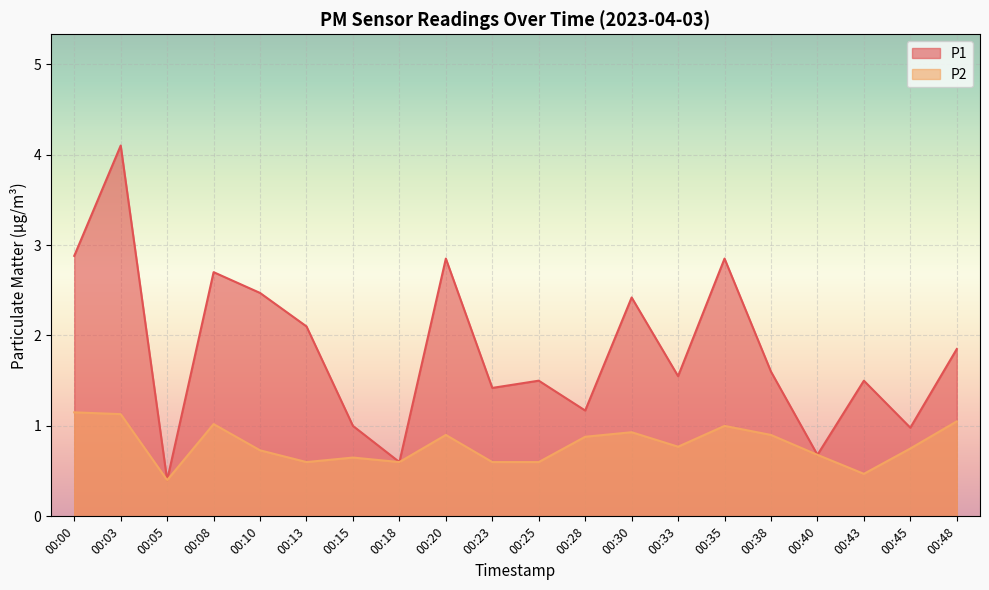

What is the average value of the P2 series?

0.8